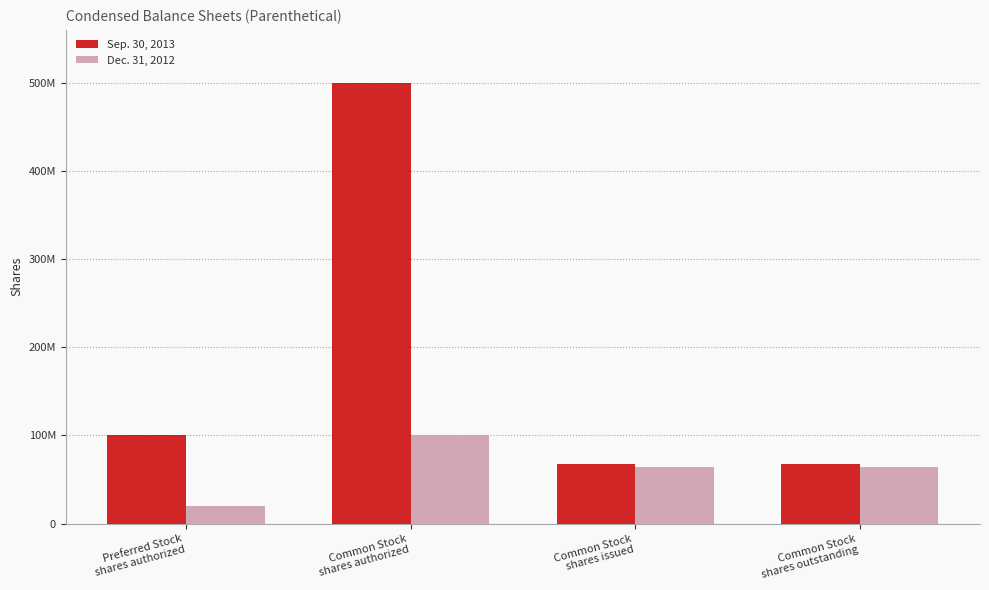

Does the chart contain any negative values?

No